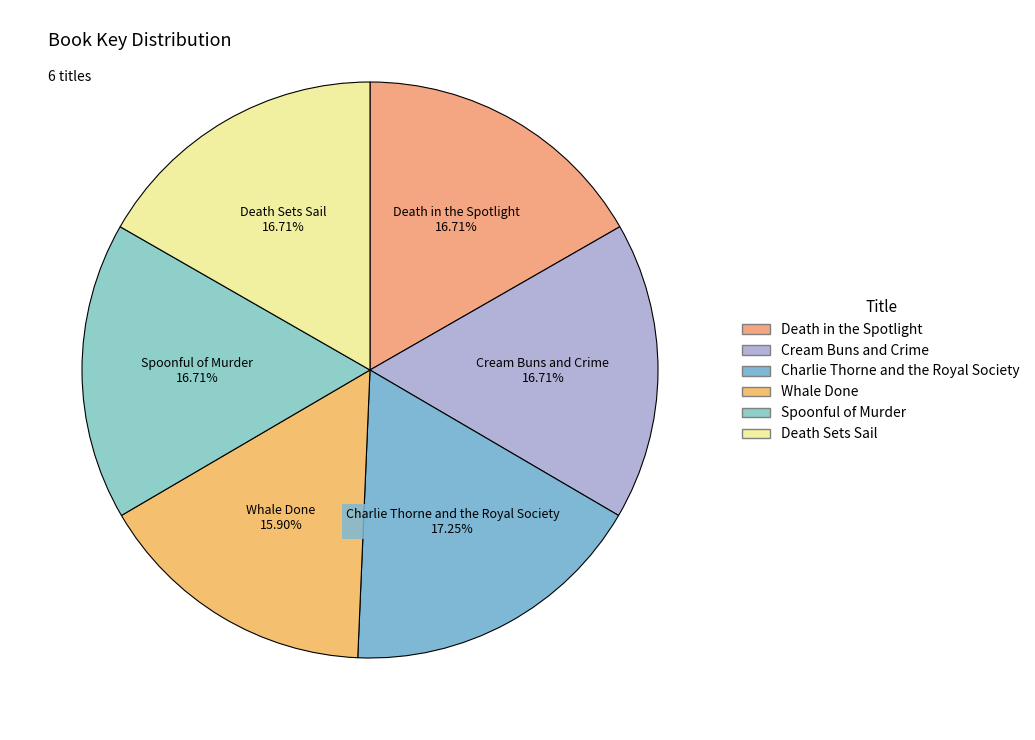

What percentage is the Spoonful of Murder slice, to the nearest percent?

17%